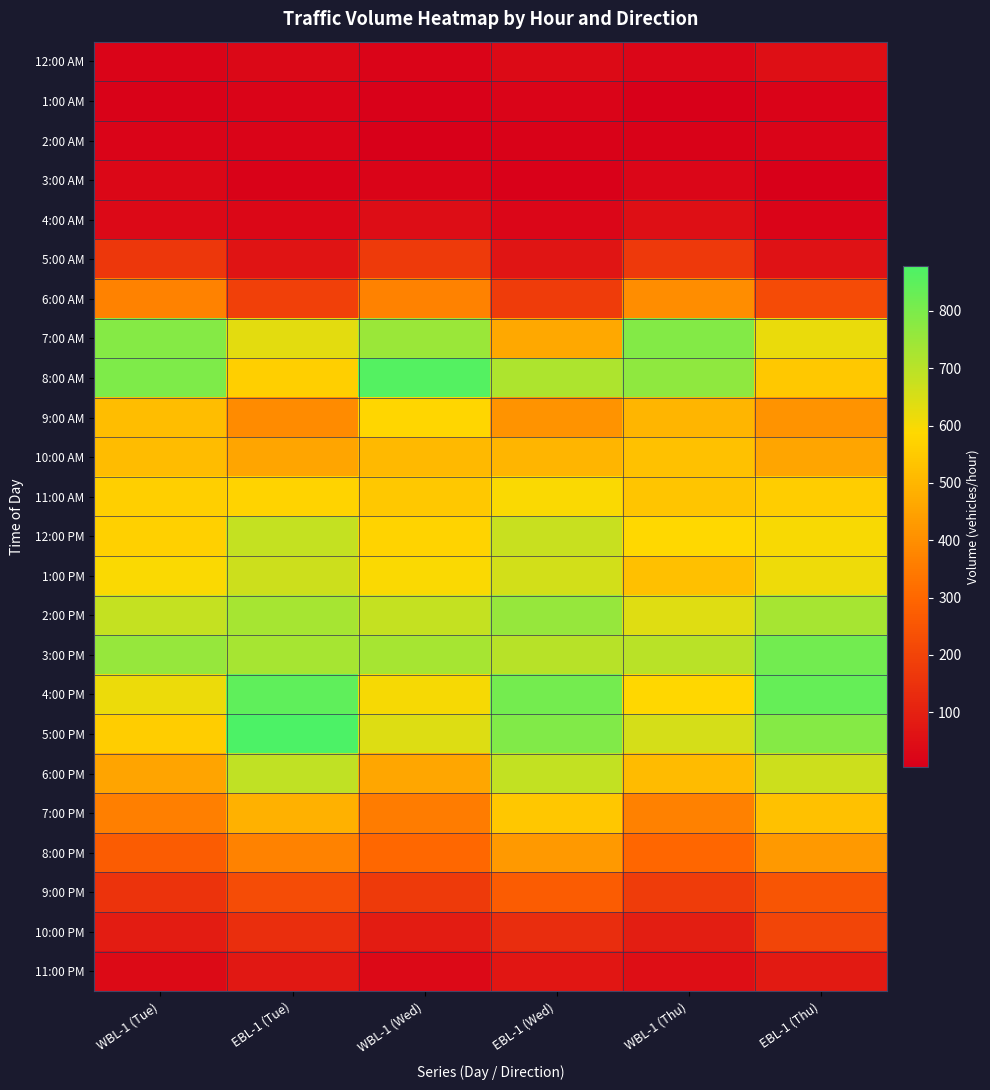

List the series in order of their peak value, lowest first.

1:00 AM, 2:00 AM, 3:00 AM, 4:00 AM, 12:00 AM, 11:00 PM, 5:00 AM, 10:00 PM, 9:00 PM, 6:00 AM, 8:00 PM, 10:00 AM, 7:00 PM, 9:00 AM, 11:00 AM, 1:00 PM, 12:00 PM, 6:00 PM, 2:00 PM, 7:00 AM, 3:00 PM, 4:00 PM, 8:00 AM, 5:00 PM